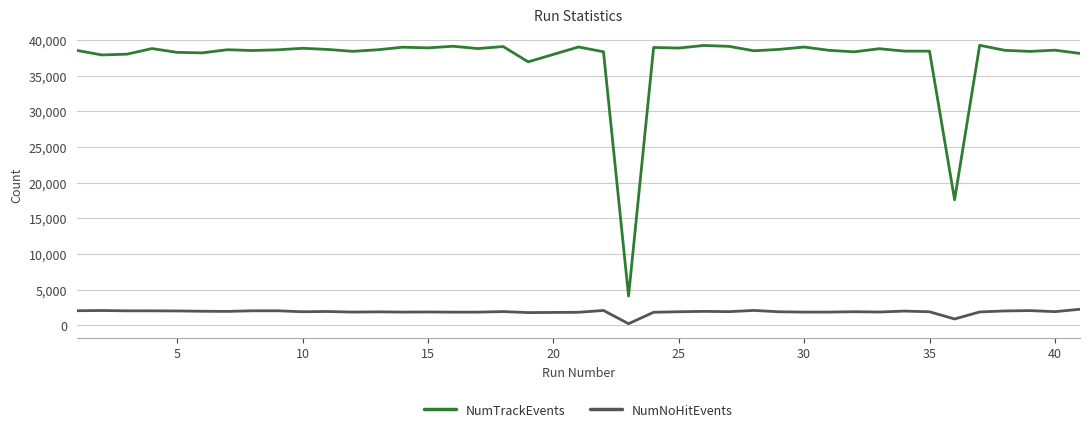

True or false: NumNoHitEvents and NumTrackEvents intersect in this chart.

False